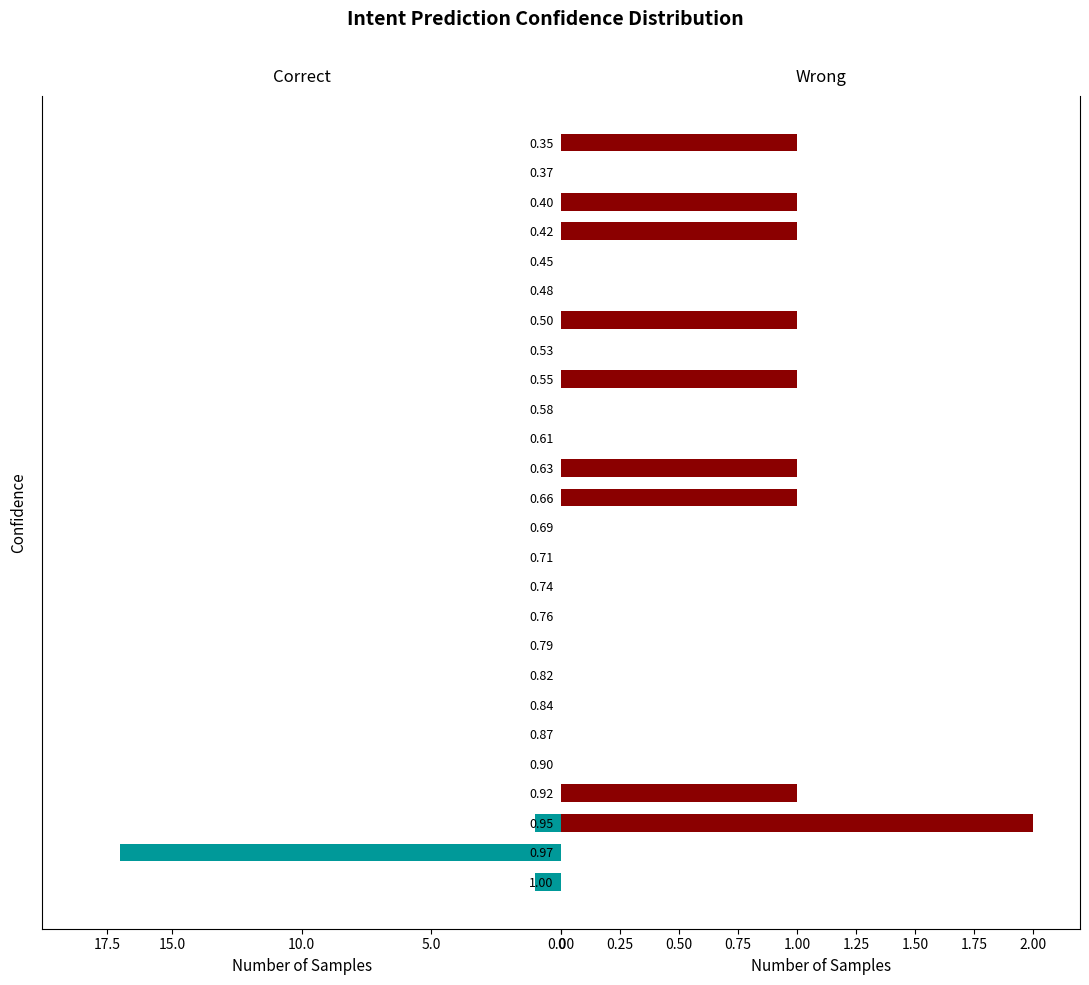

List the series in order of their peak value, highest first.

Correct, Wrong